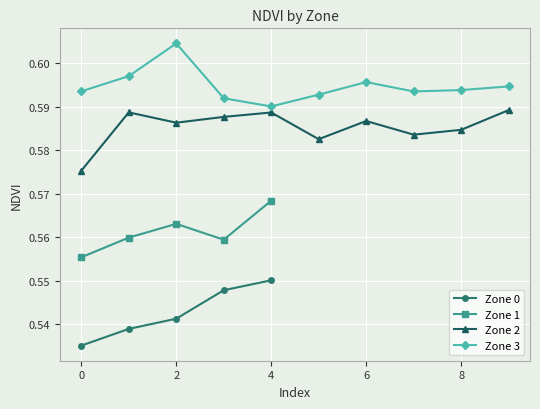

Is it true that Zone 1 equals 0.9 at 4?

False